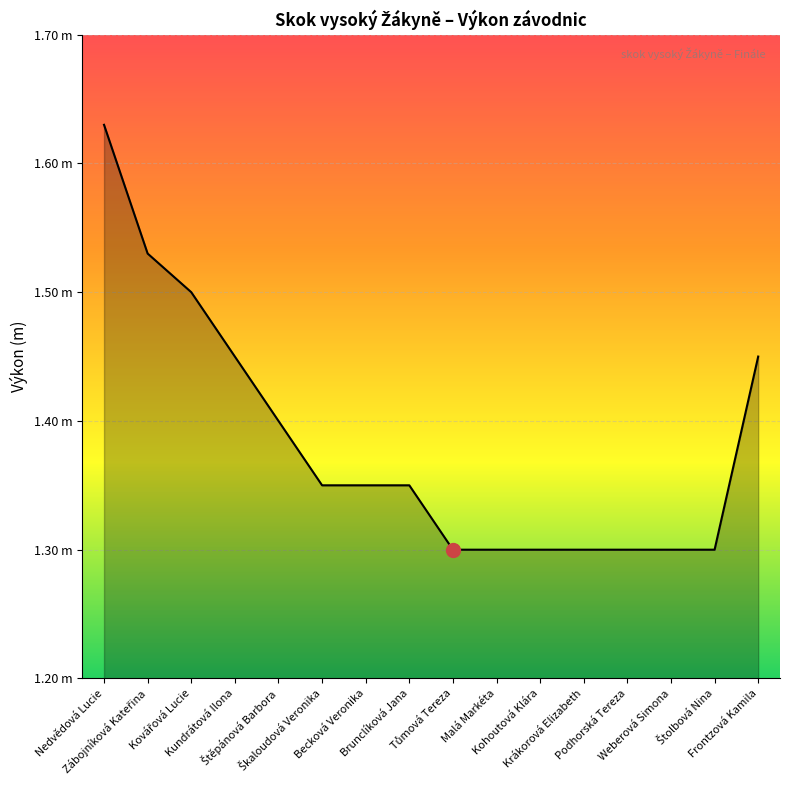

Approximately how many times larger is the value at Krákorová Elizabeth compared to Podhorská Tereza?

1.0